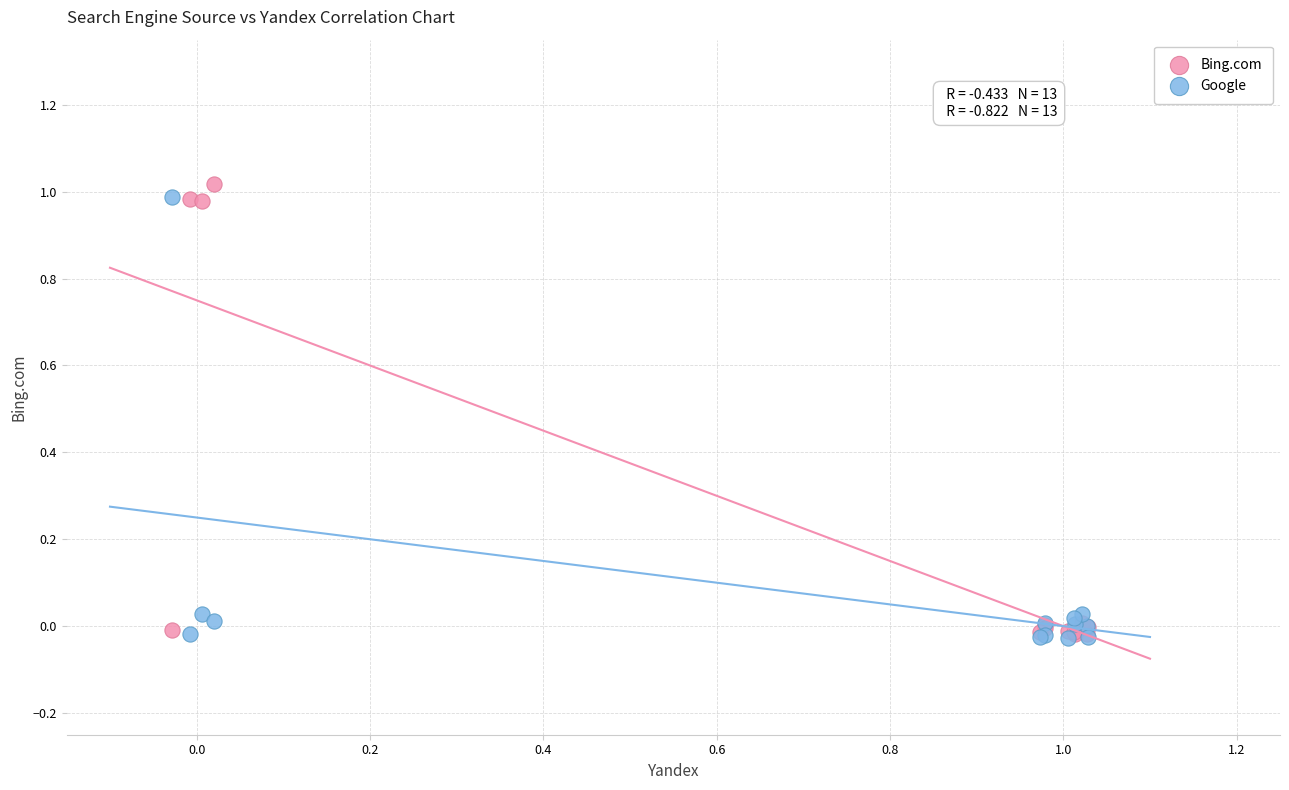

Which series contains the highest Y value?

Bing.com